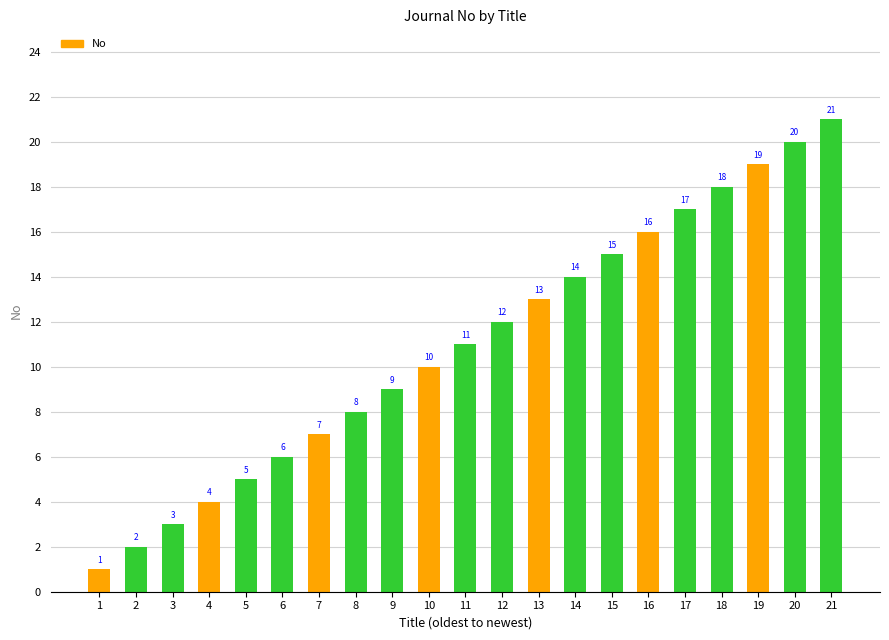

The chart shows a value of 9 at 9. True or false?

True